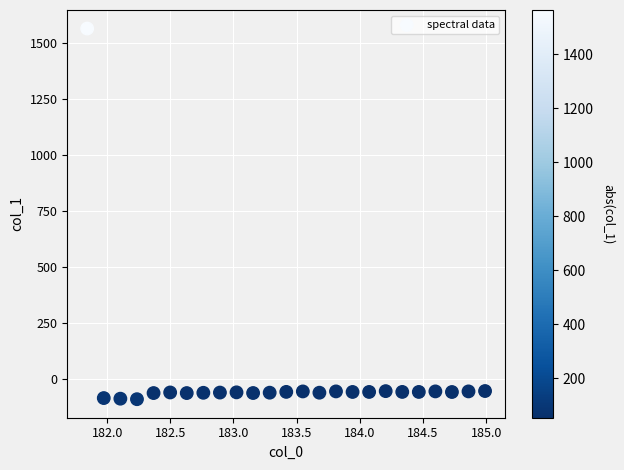

What is the range of Y values (max minus min)?

1653.0